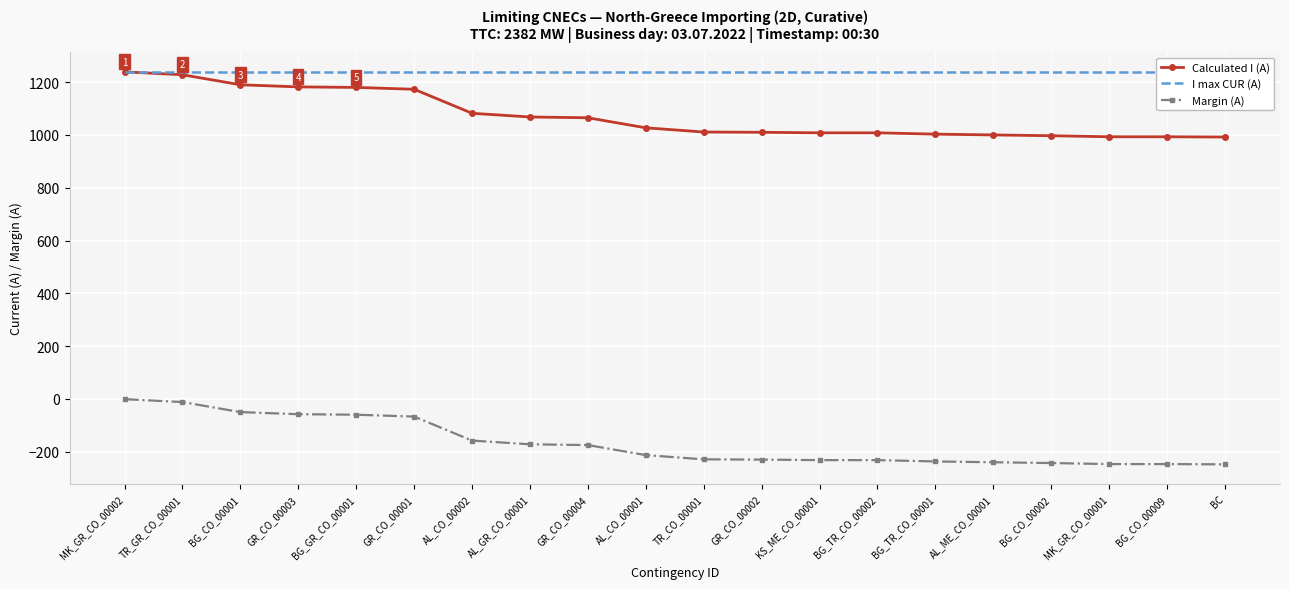

Which label corresponds to the largest value in the chart?

MK_GR_CO_00002